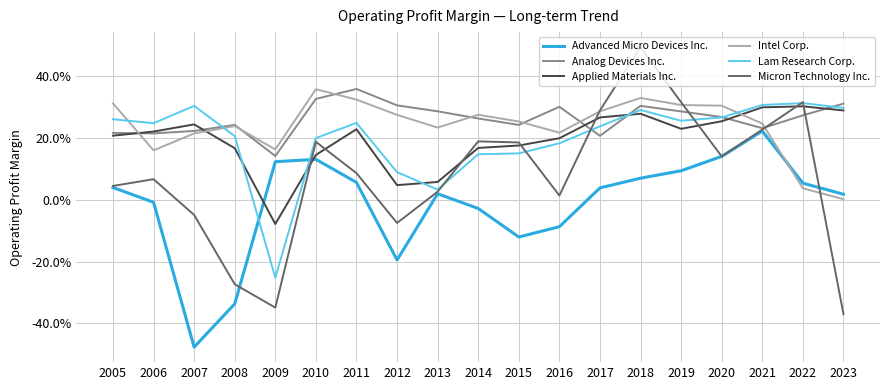

How many interior local valleys does the Advanced Micro Devices Inc. series have?

3